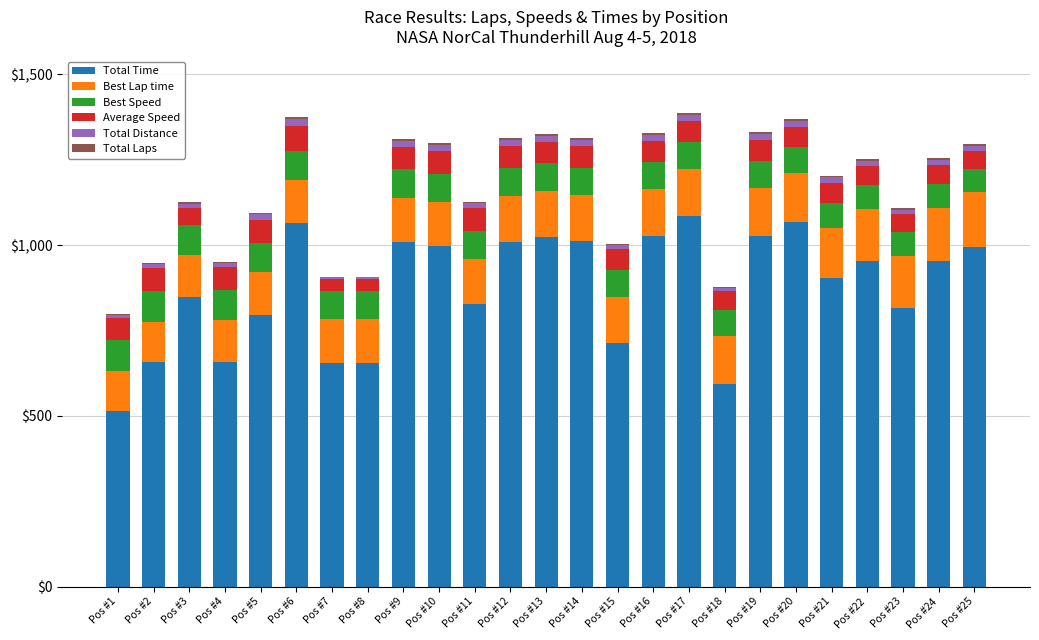

At how many categories does at least one series exceed 400?

25